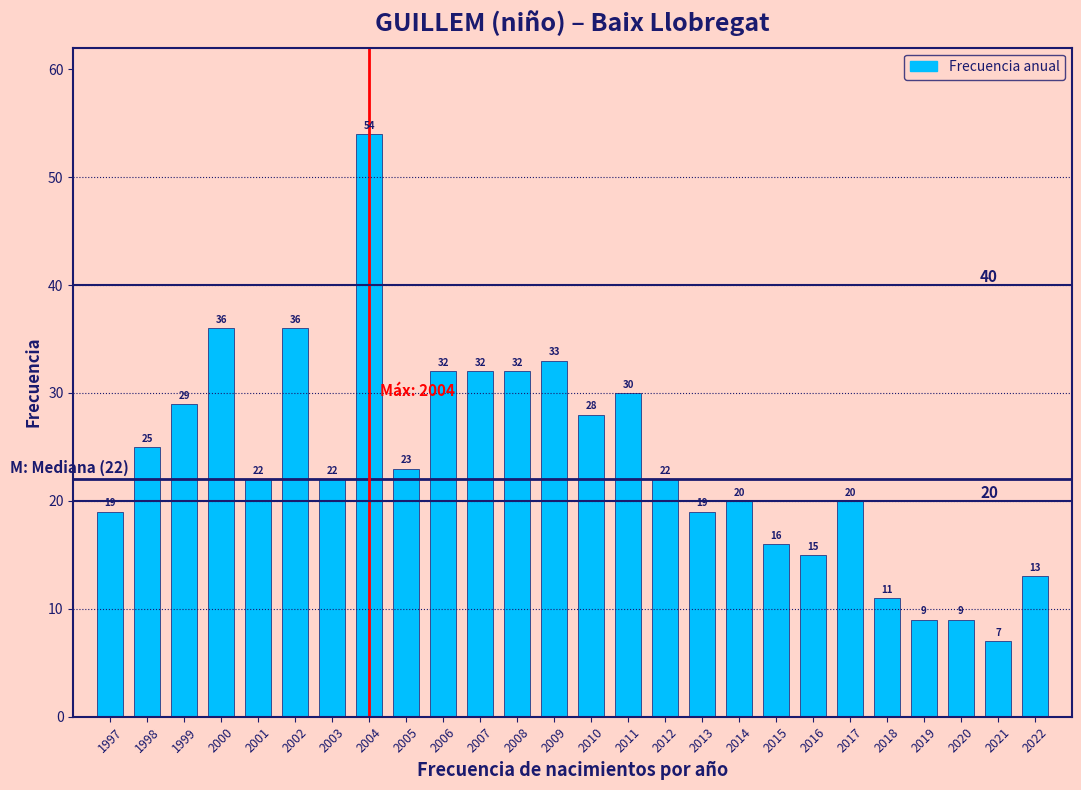

Reading right to left, extract all data points from this chart.

2022=13	2021=7	2020=9	2019=9	2018=11	2017=20	2016=15	2015=16	2014=20	2013=19	2012=22	2011=30	2010=28	2009=33	2008=32	2007=32	2006=32	2005=23	2004=54	2003=22	2002=36	2001=22	2000=36	1999=29	1998=25	1997=19